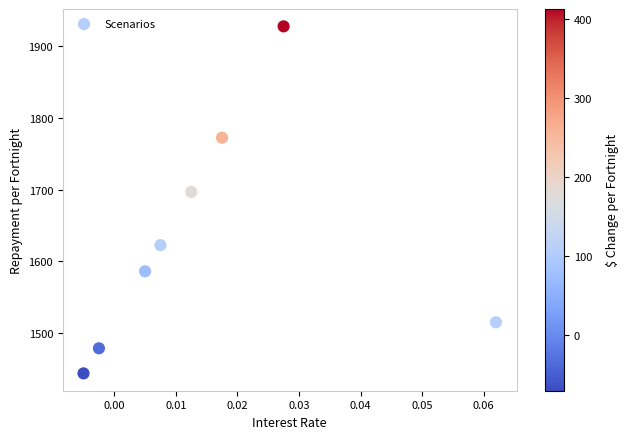

What is the range of Y values (max minus min)?

483.7